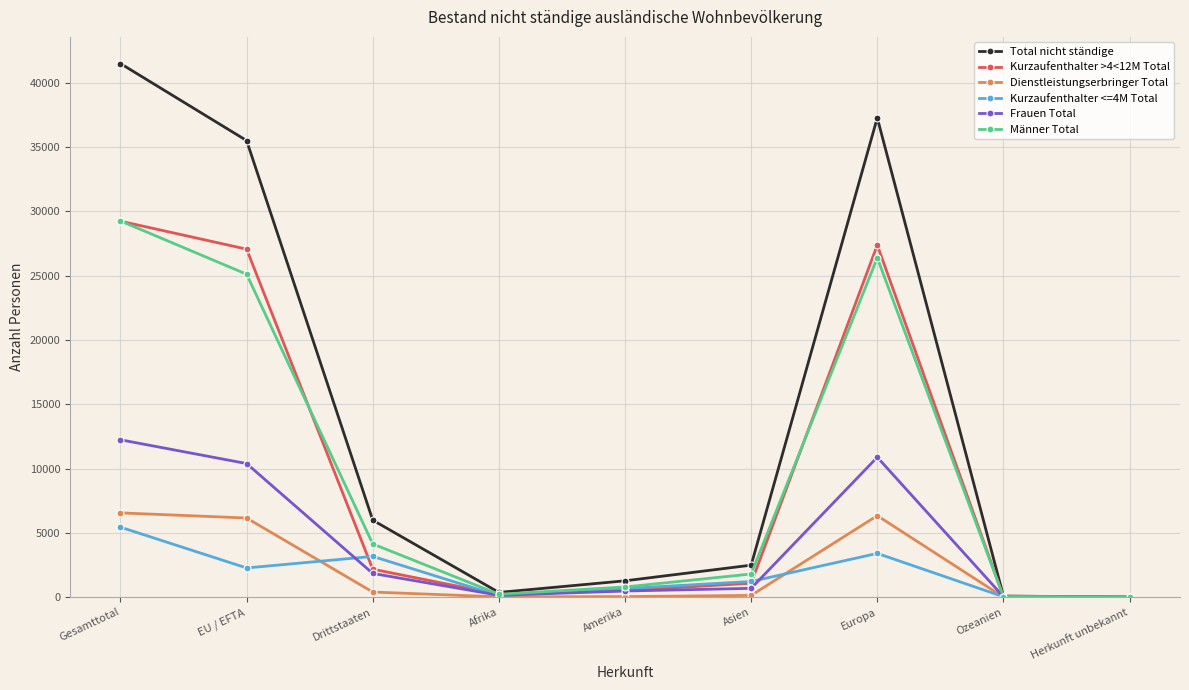

What is the value of the Total nicht ständige point at the 5th from the left?

1272